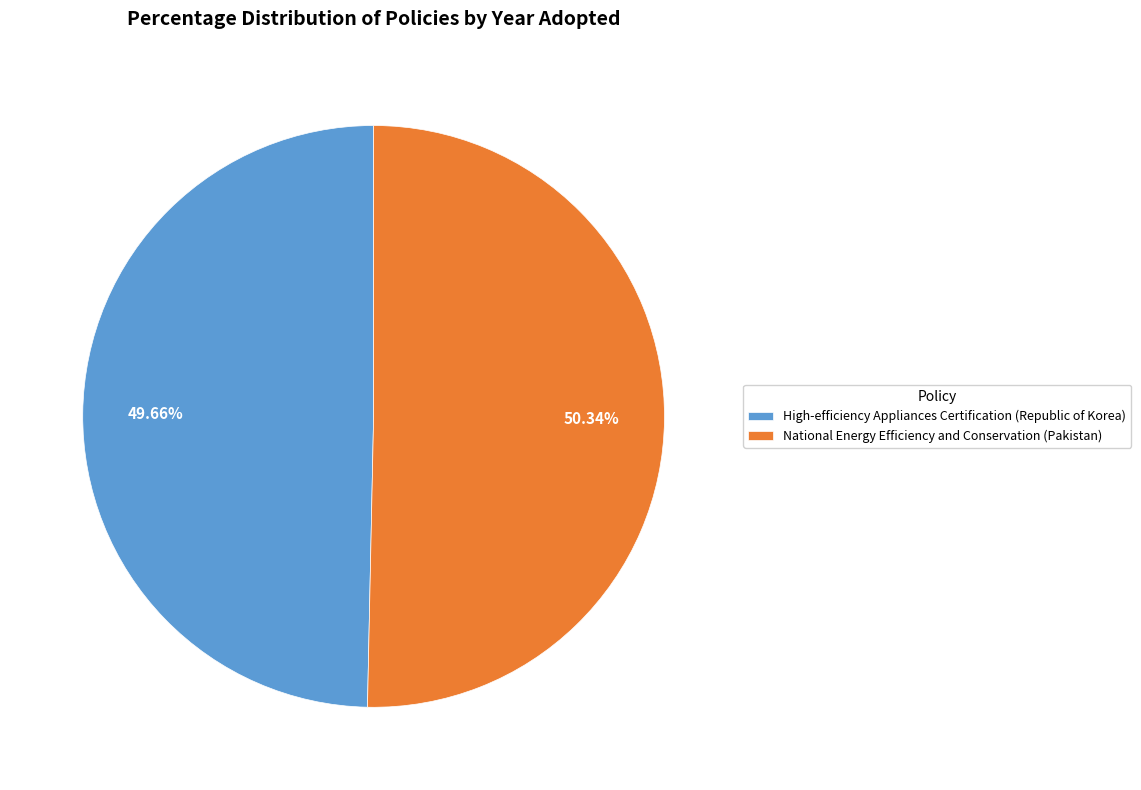

Which slice is the largest?

National Energy Efficiency and Conservation (Pakistan)